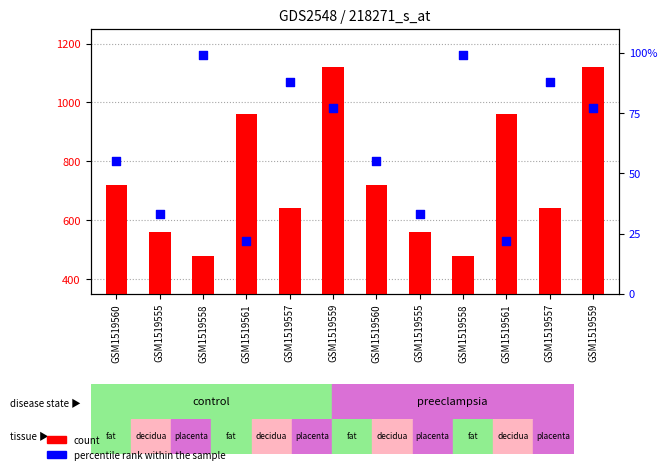

Which series contains the highest Y value?

count